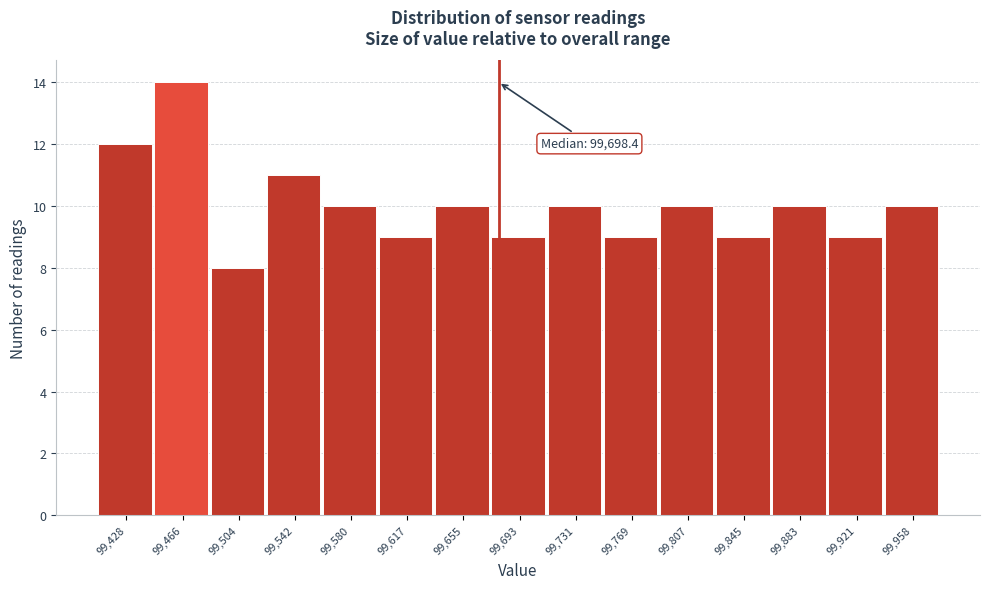

Reading left to right, what are all the values shown in this chart?

99,428=12	99,466=14	99,504=8	99,542=11	99,580=10	99,617=9	99,655=10	99,693=9	99,731=10	99,769=9	99,807=10	99,845=9	99,883=10	99,921=9	99,958=10